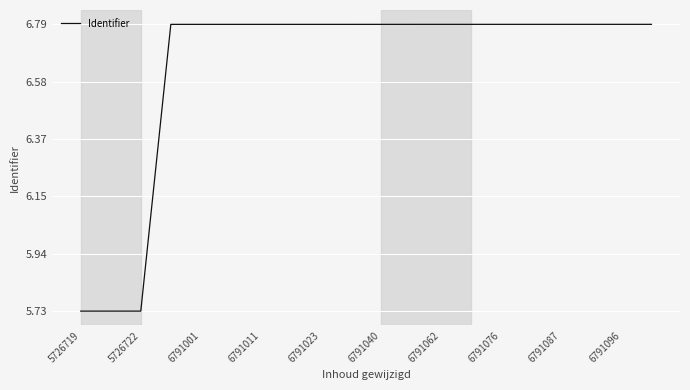

What is the sum of all values?

132.6